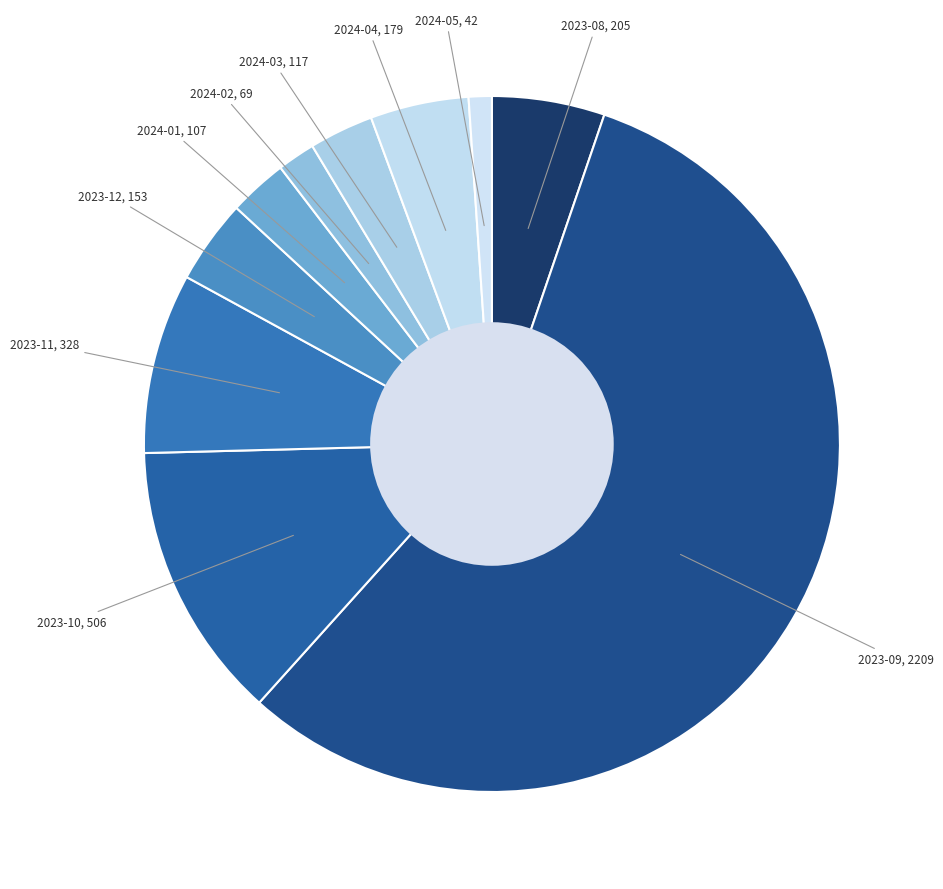

Count the number of slices in the pie.

10